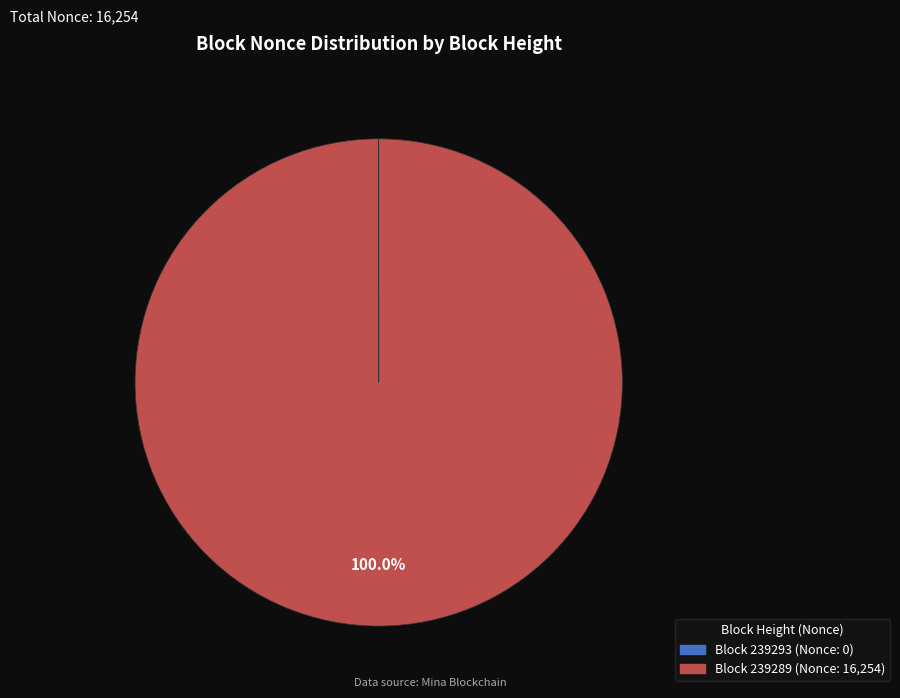

Which category has the biggest portion of the pie?

Block 239289 (Nonce: 16,254)